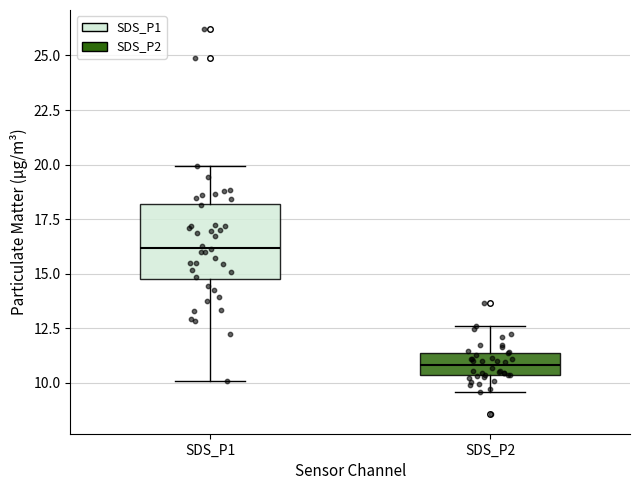

Reading left to right, transcribe this box plot: for each box, give where its median line is, the range the box spans, and where its two whiskers end, as read against the y-axis. The values are not printed on the chart, so give them approximately, as read against the axis.

SDS_P1: median 16.0, box 14.5 to 18.0, whiskers 10.0 to 20.0
SDS_P2: median 11.0, box 10.5 to 11.5, whiskers 9.5 to 12.5